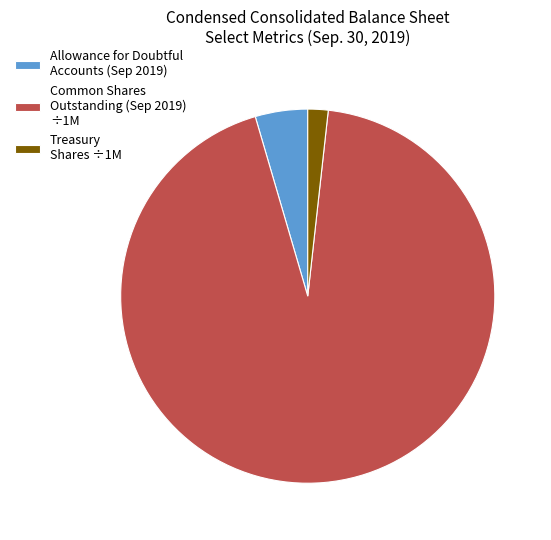

Does Treasury Shares ÷1M account for over 50% of the chart?

No